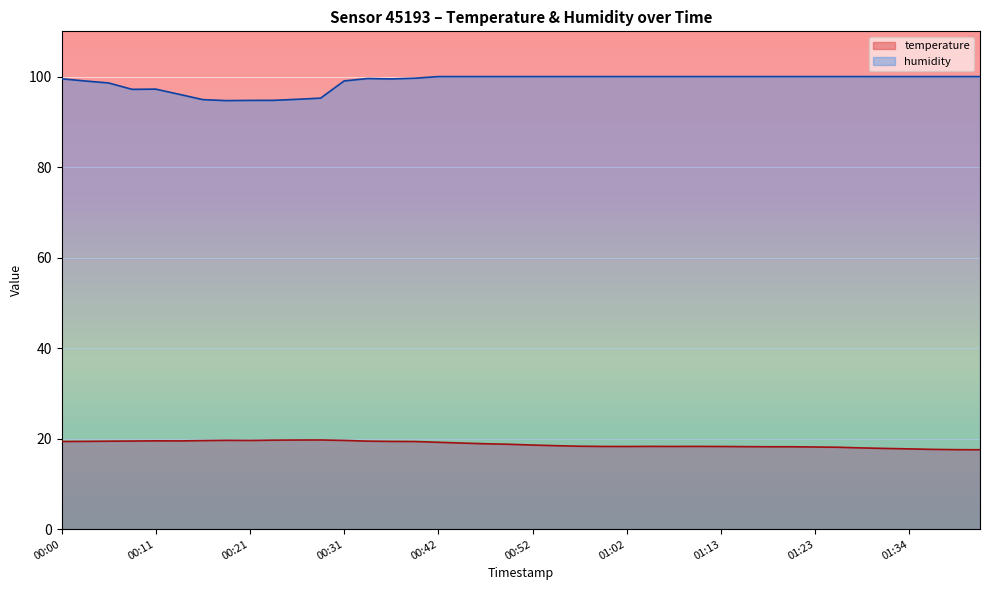

Reading left to right, list all the values displayed in this chart.

temperature: 00:00=19.4	00:03=19.4	00:06=19.4	00:08=19.5	00:11=19.5	00:13=19.5	00:16=19.6	00:19=19.6	00:21=19.6	00:24=19.7	00:26=19.7	00:29=19.7	00:31=19.6	00:34=19.4	00:36=19.4	00:39=19.4	00:42=19.2	00:44=19.0	00:47=18.9	00:49=18.8	00:52=18.6	00:55=18.4	00:57=18.3	01:00=18.3	01:02=18.3	01:05=18.3	01:08=18.3	01:10=18.3	01:13=18.3	01:15=18.2	01:18=18.2	01:21=18.2	01:23=18.1	01:26=18.1	01:29=17.9	01:31=17.8	01:34=17.7	01:37=17.6	01:39=17.6	01:42=17.5
humidity: 00:00=99.5	00:03=99.0	00:06=98.6	00:08=97.2	00:11=97.2	00:13=96.1	00:16=94.9	00:19=94.7	00:21=94.7	00:24=94.8	00:26=95.0	00:29=95.2	00:31=99.0	00:34=99.6	00:36=99.5	00:39=99.6	00:42=100.0	00:44=100.0	00:47=100.0	00:49=100.0	00:52=100.0	00:55=100.0	00:57=100.0	01:00=100.0	01:02=100.0	01:05=100.0	01:08=100.0	01:10=100.0	01:13=100.0	01:15=100.0	01:18=100.0	01:21=100.0	01:23=100.0	01:26=100.0	01:29=100.0	01:31=100.0	01:34=100.0	01:37=100.0	01:39=100.0	01:42=100.0